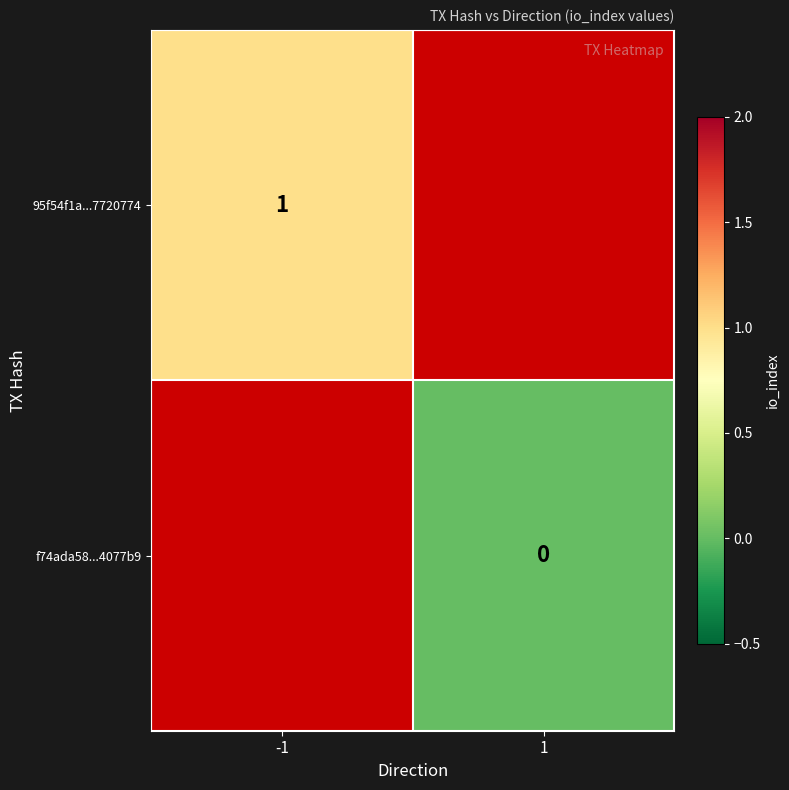

Is it true that 95f54f1a...7720774 equals 1 at -1?

True